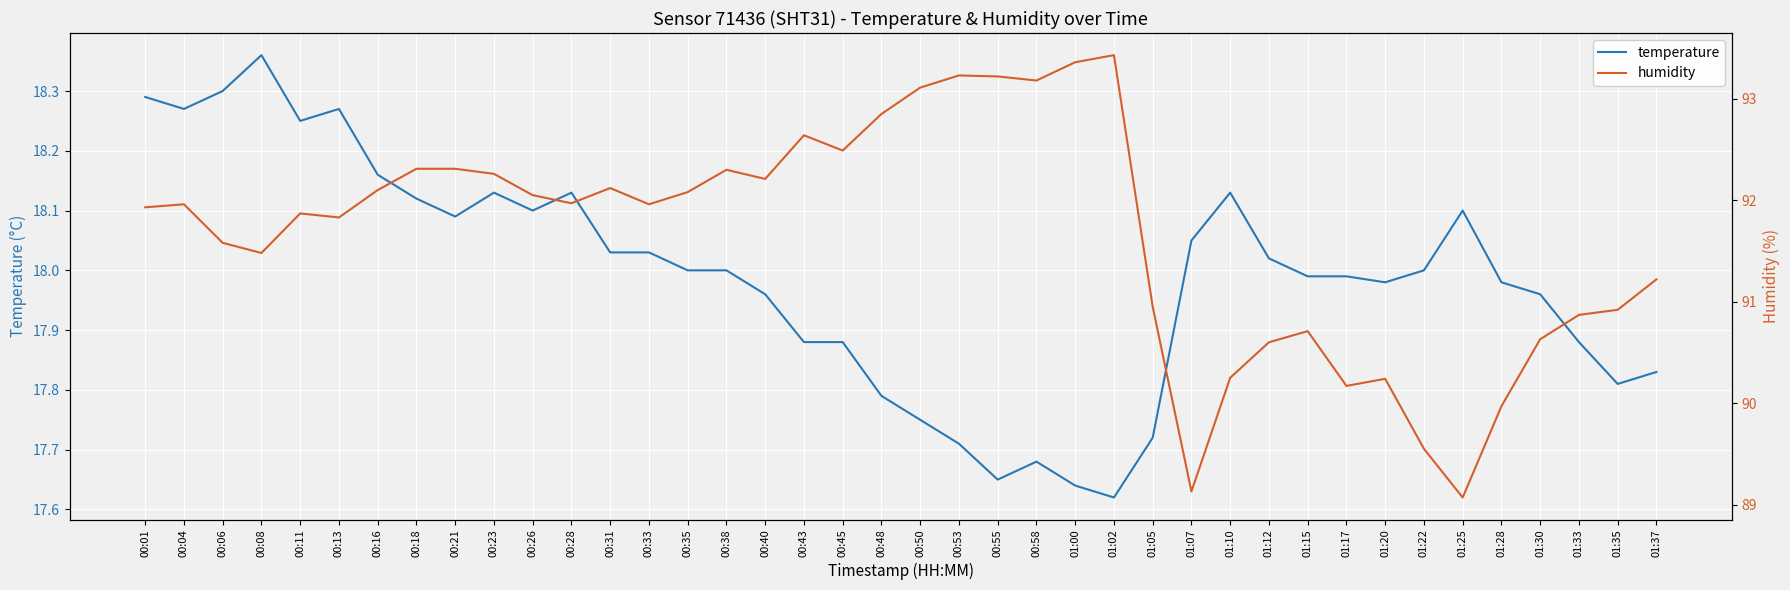

What is the maximum value shown in the chart?

93.4